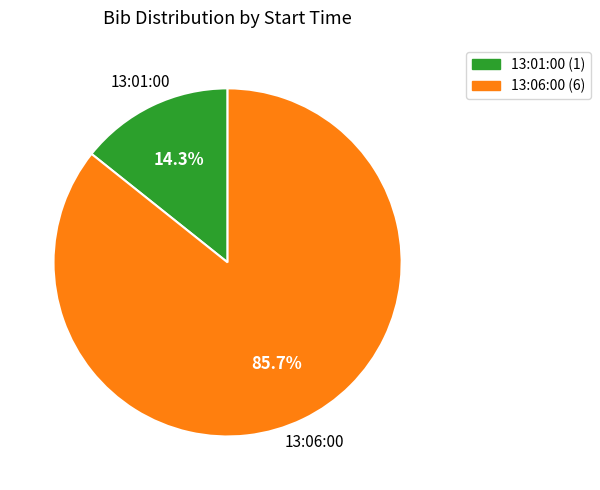

To the nearest percent, what percentage of the pie is 13:01:00?

14%